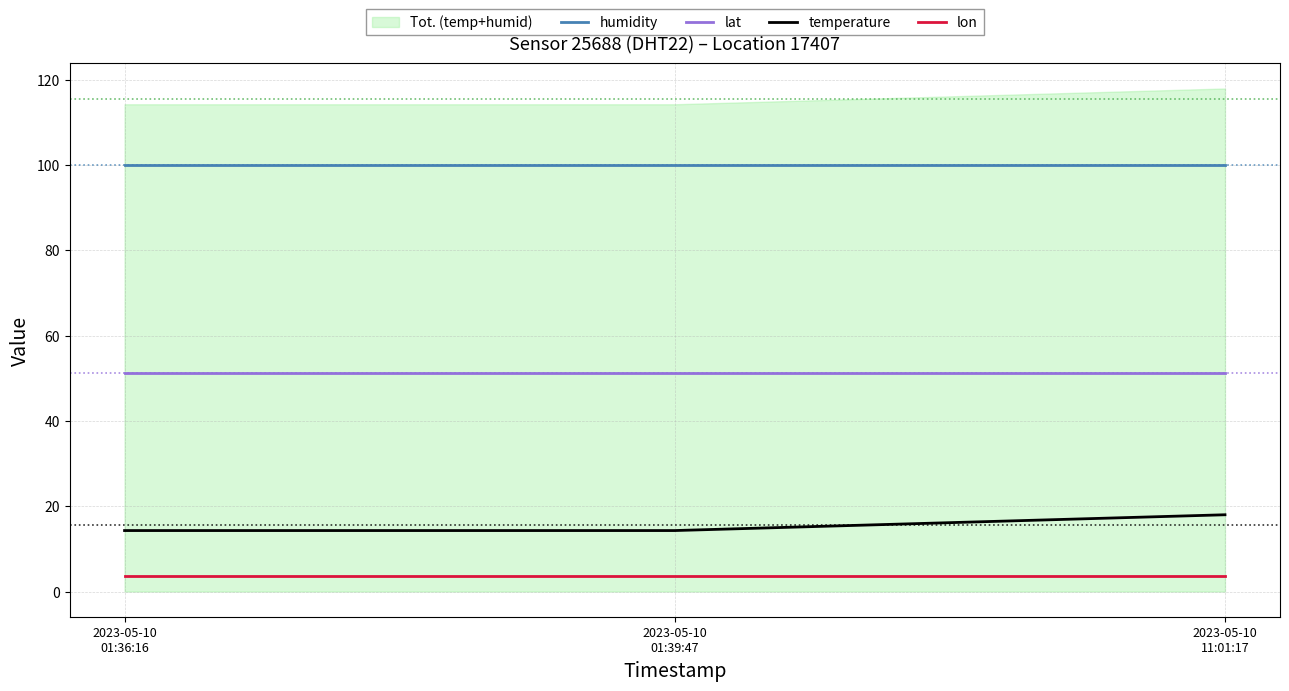

What is the difference between the highest and lowest values at 2023-05-10
01:39:47?

96.2